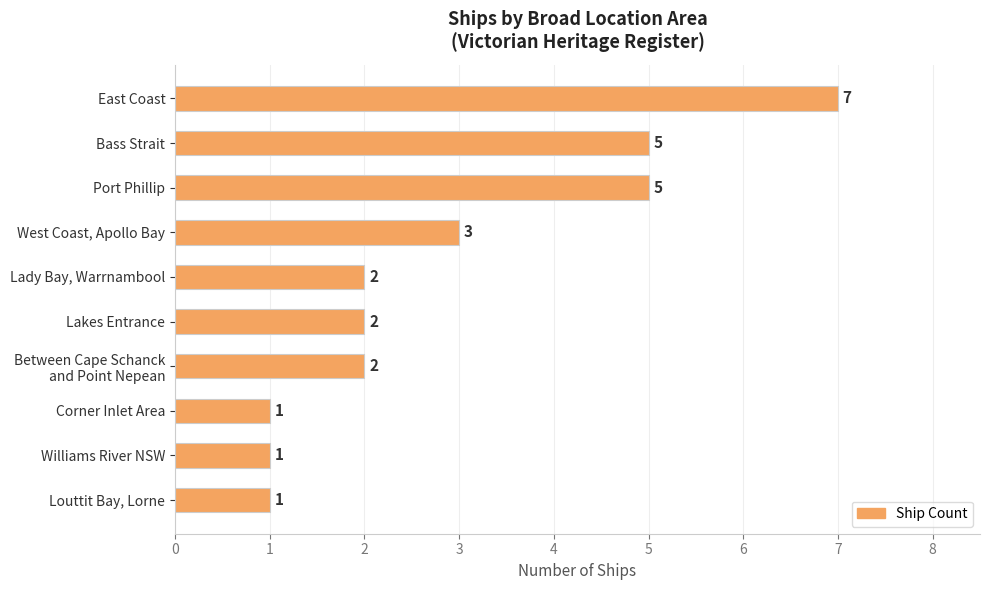

Does the chart contain any negative values?

No